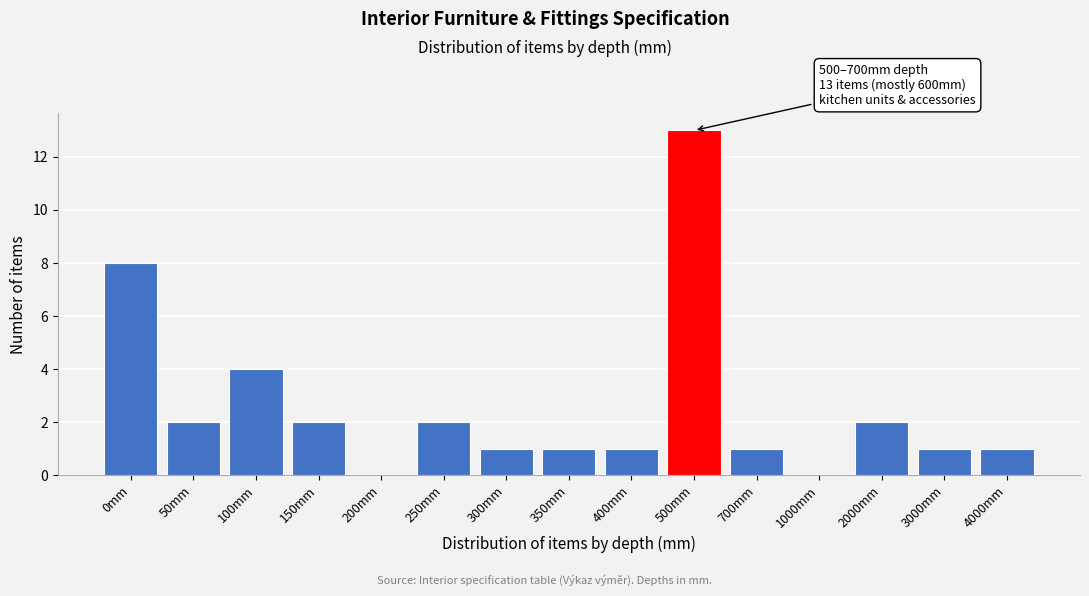

Reading left to right, list all the values displayed in this chart.

0mm=8	50mm=2	100mm=4	150mm=2	200mm=0	250mm=2	300mm=1	350mm=1	400mm=1	500mm=13	700mm=1	1000mm=0	2000mm=2	3000mm=1	4000mm=1